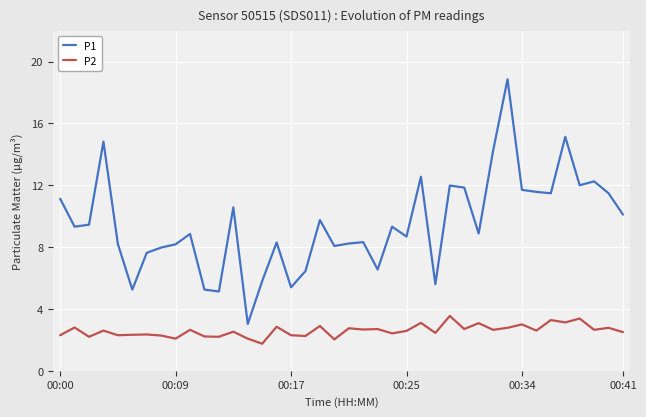

True or false: P1 and P2 cross at least once.

False